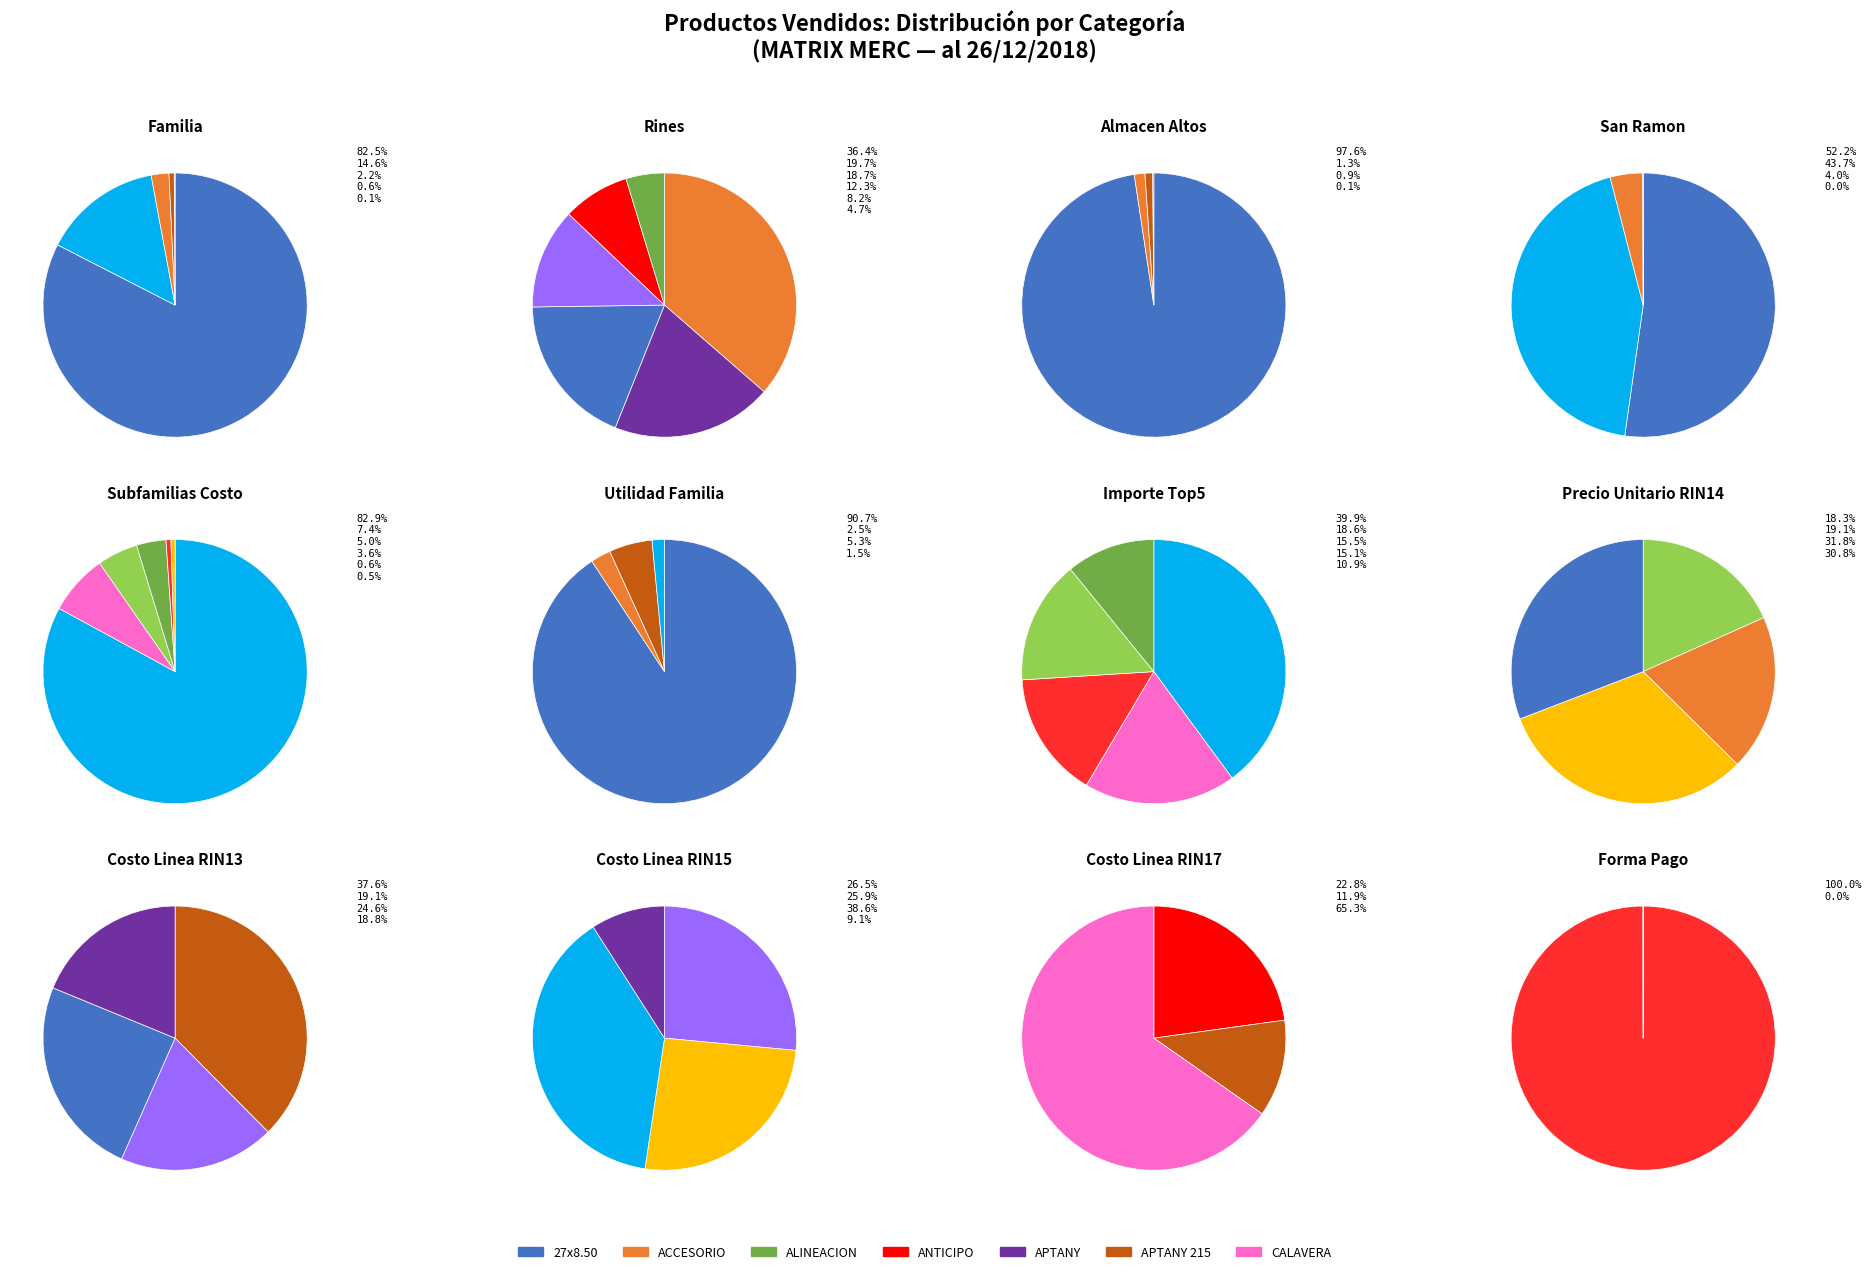

How many segments does this pie chart have?

5